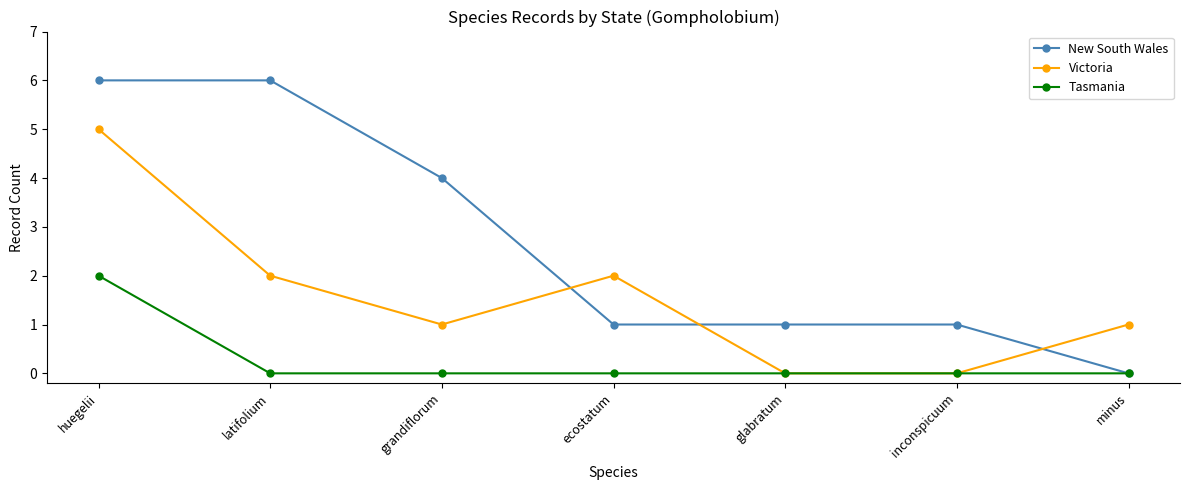

At latifolium, list the series in order from largest to smallest.

New South Wales, Victoria, Tasmania